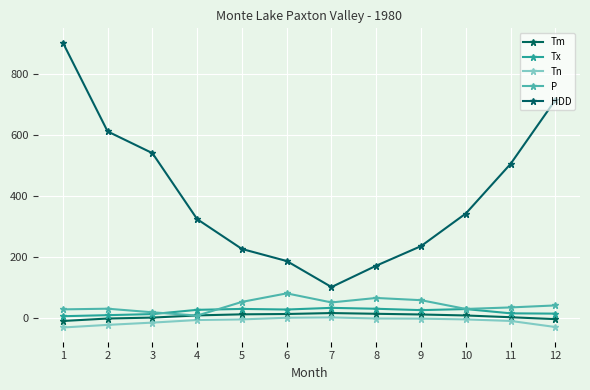

Is this an area chart (filled region under the line)?

No